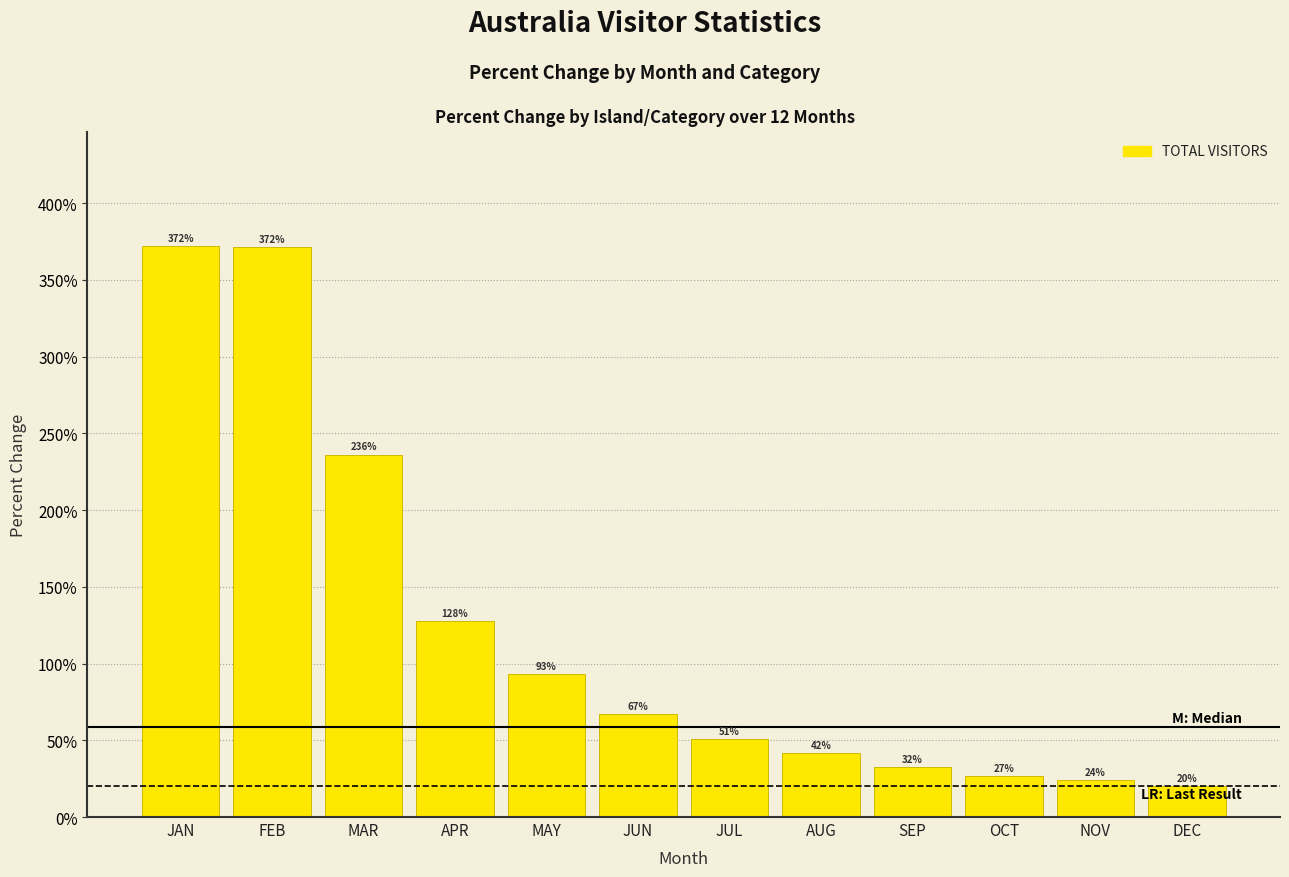

Is it true that the value at JUL is 50.5?

True